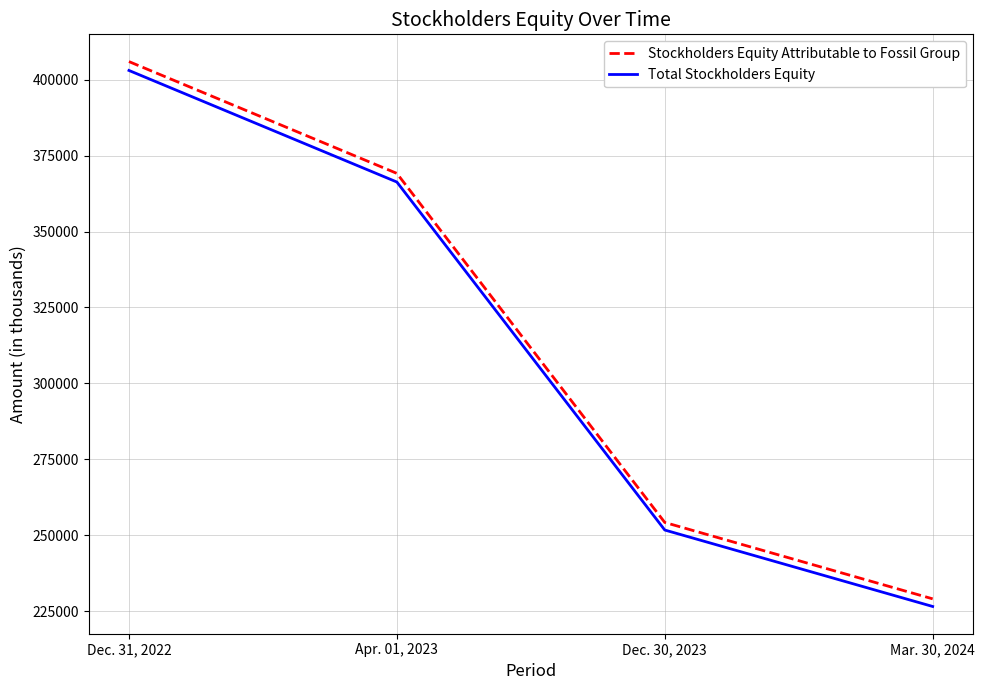

What is the difference between the maximum and minimum values in the Total Stockholders Equity series?

176436